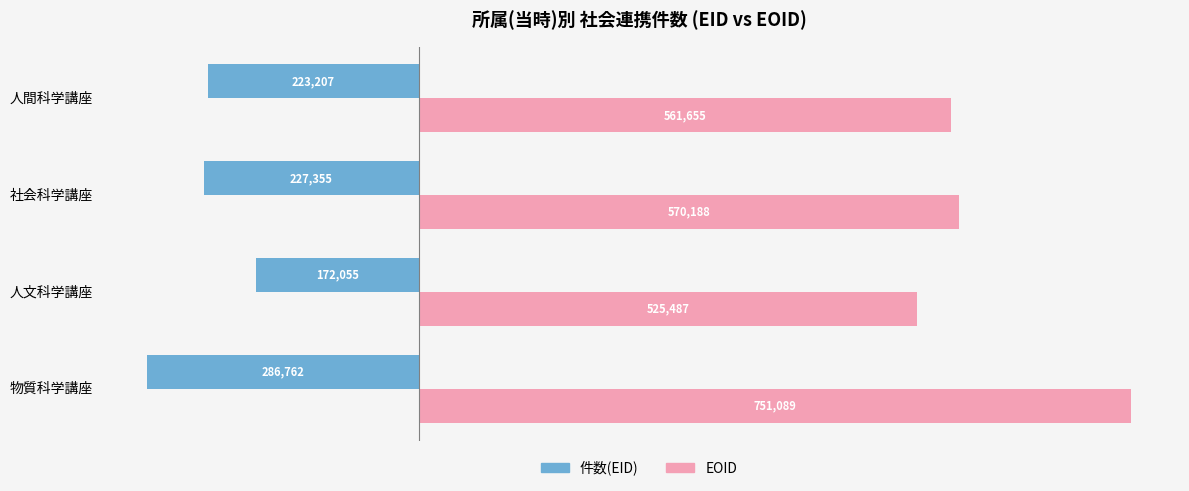

What is the spread (max minus min) of values at 社会科学講座?

797543